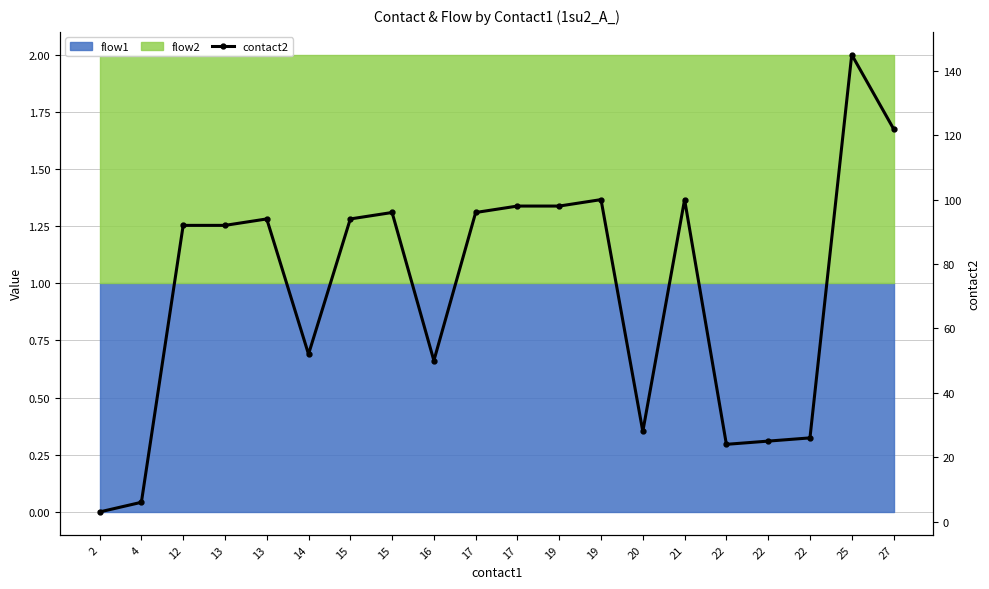

Where is the first local maximum?

13